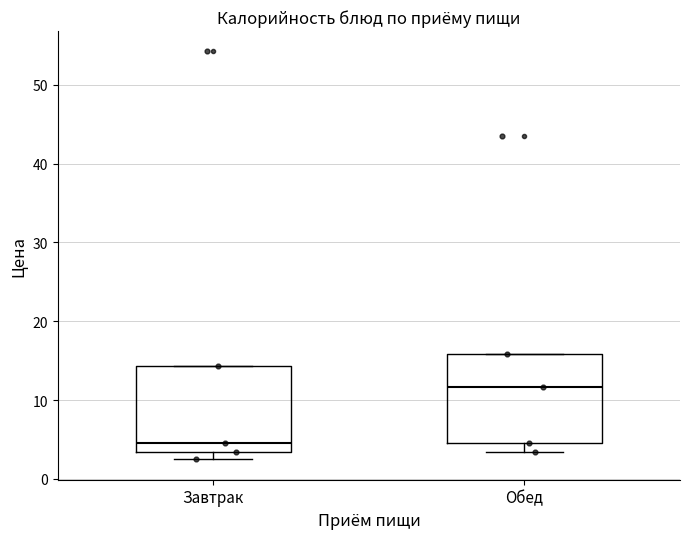

Reading left to right, read every box against the y-axis: the position of its median line, the range the box covers, and the ends of its whiskers. The values are not printed on the chart, so give them approximately, as read against the axis.

Завтрак: median 4, box 3 to 14, whiskers 2 to 14
Обед: median 12, box 4 to 16, whiskers 3 to 16